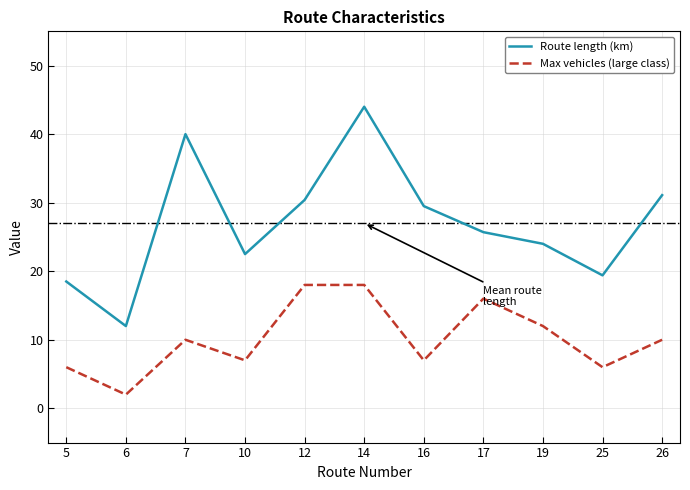

Does the chart display data point markers on the line(s)?

No